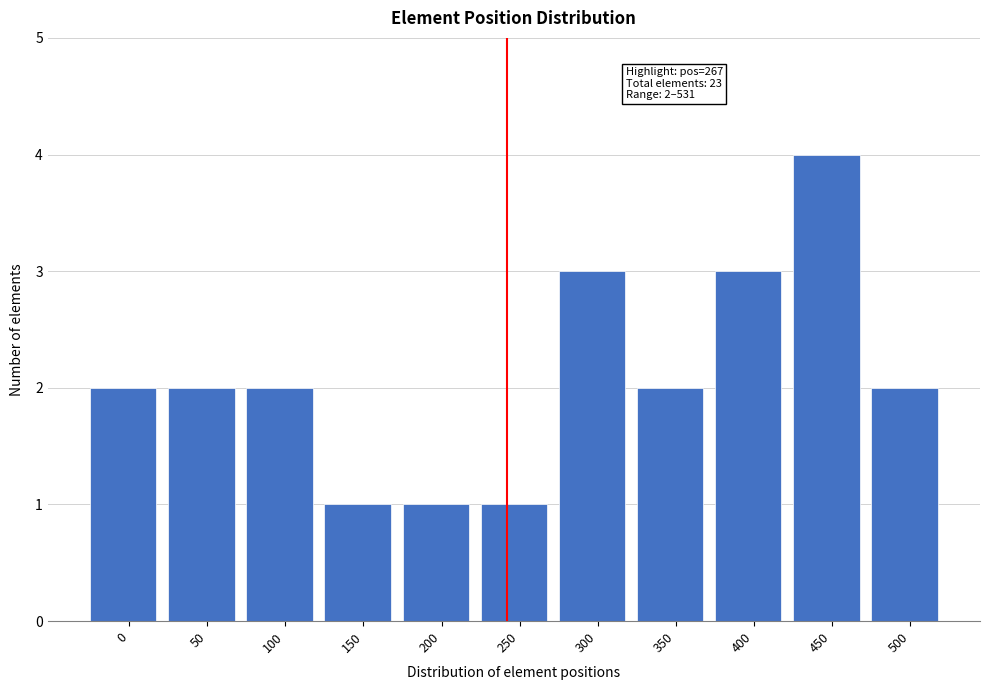

Reading right to left, extract all data points from this chart.

2	4	3	2	3	1	1	1	2	2	2